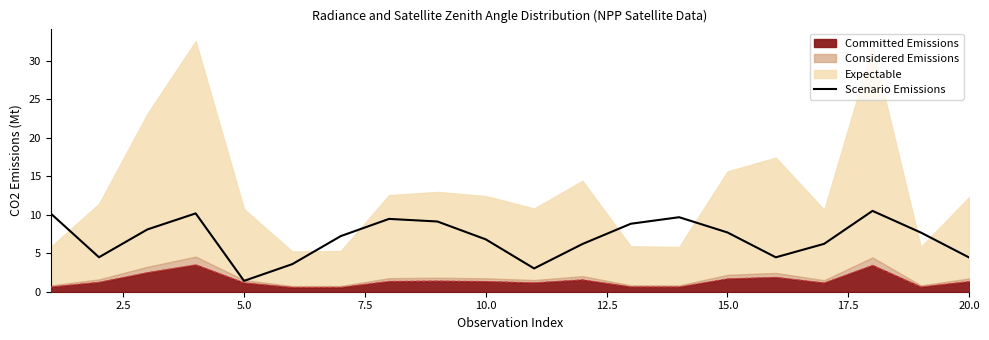

What is the sum of all values?

139.2